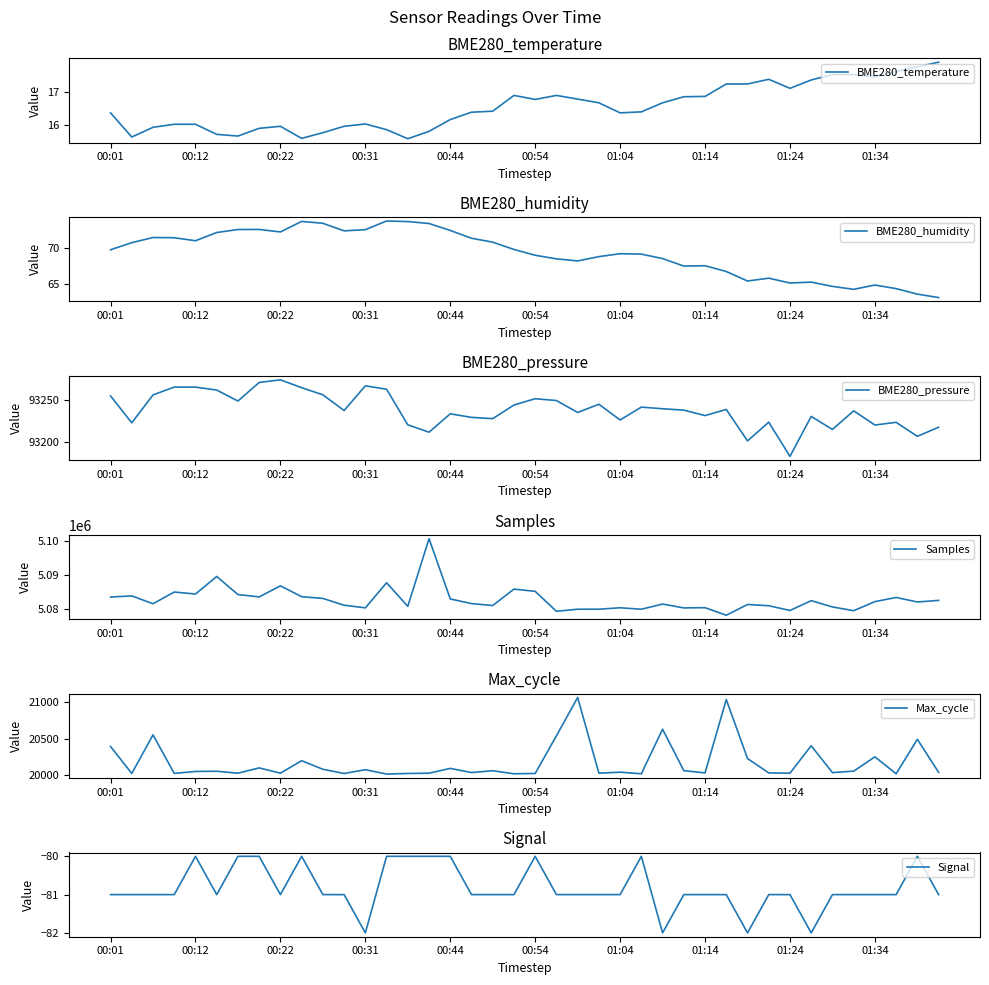

Which series has the largest range (max minus min)?

Samples